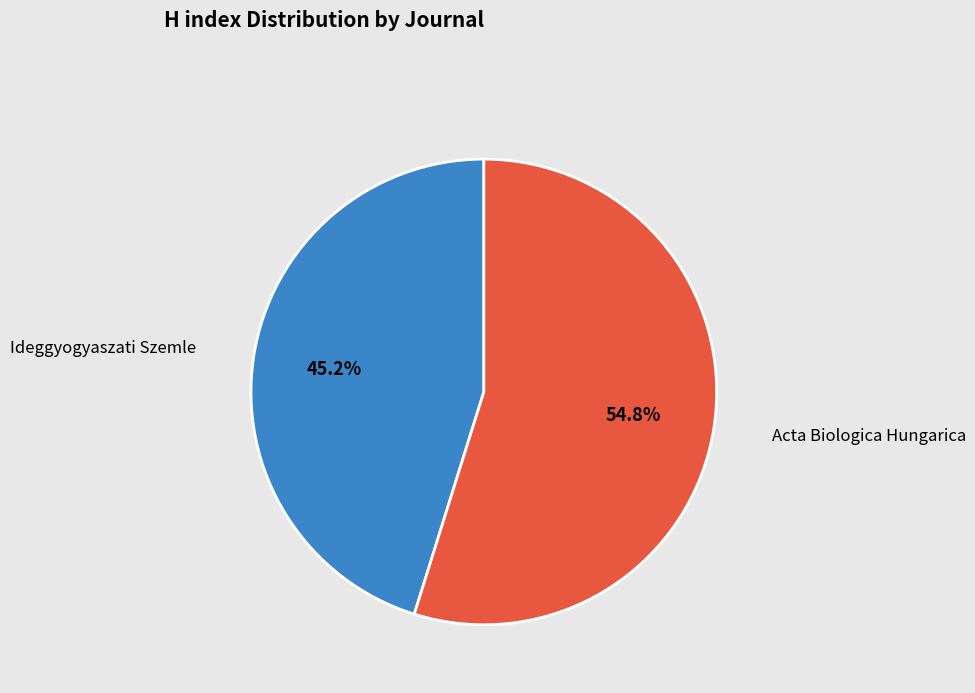

To the nearest percent, what is the difference between the largest and smallest slice percentages?

10%